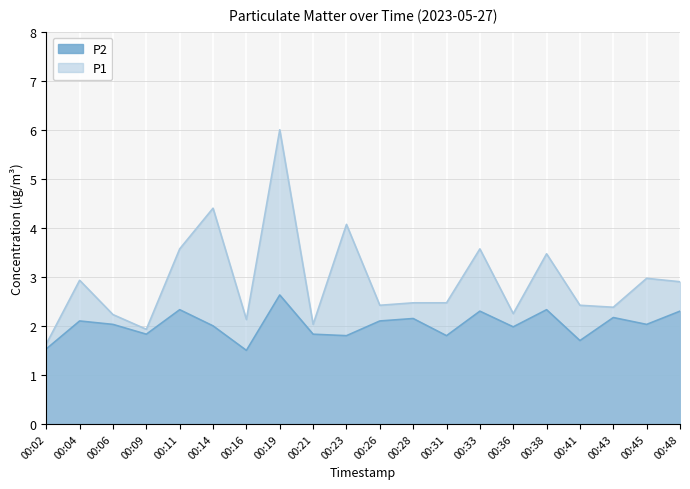

At which category does the chart reach its peak across all series?

00:19